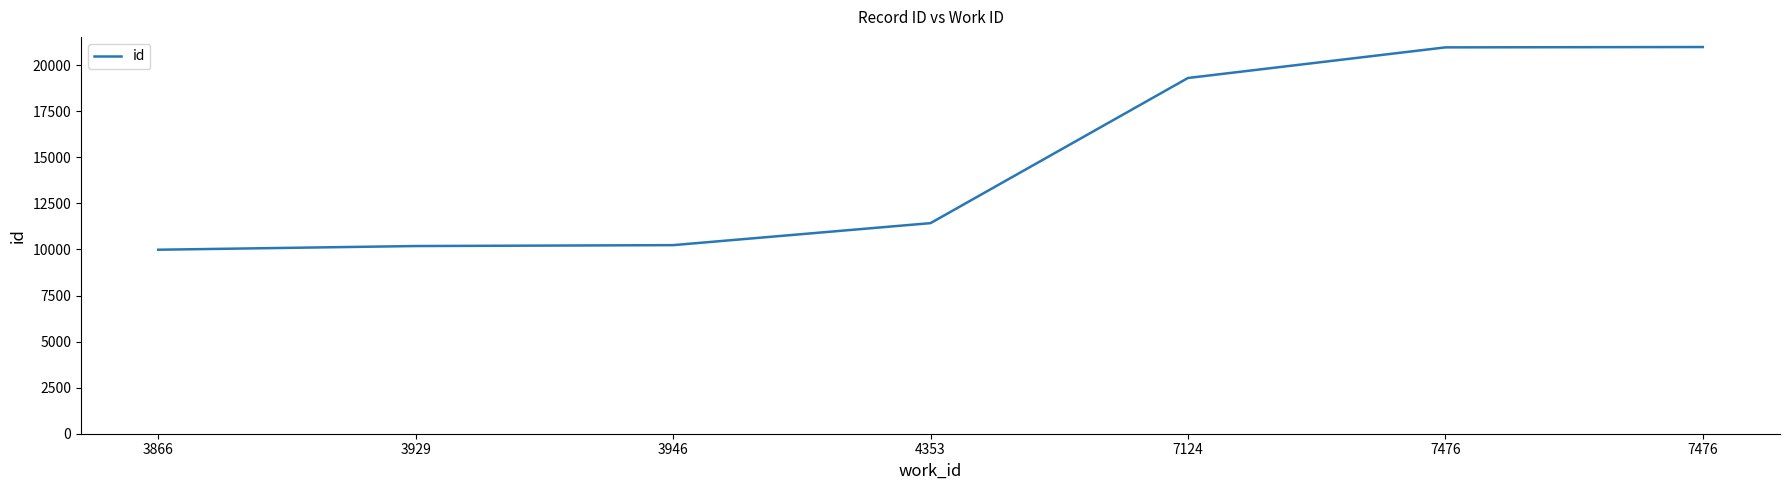

How many lines are shown in the chart?

1